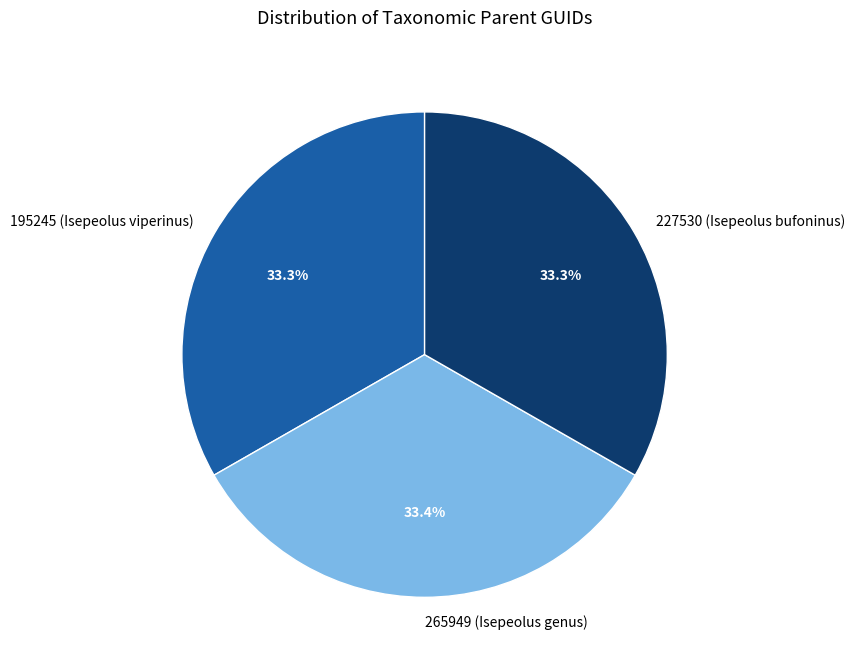

Combined, do 227530 (Isepeolus bufoninus) and 195245 (Isepeolus viperinus) account for over 50%?

Yes